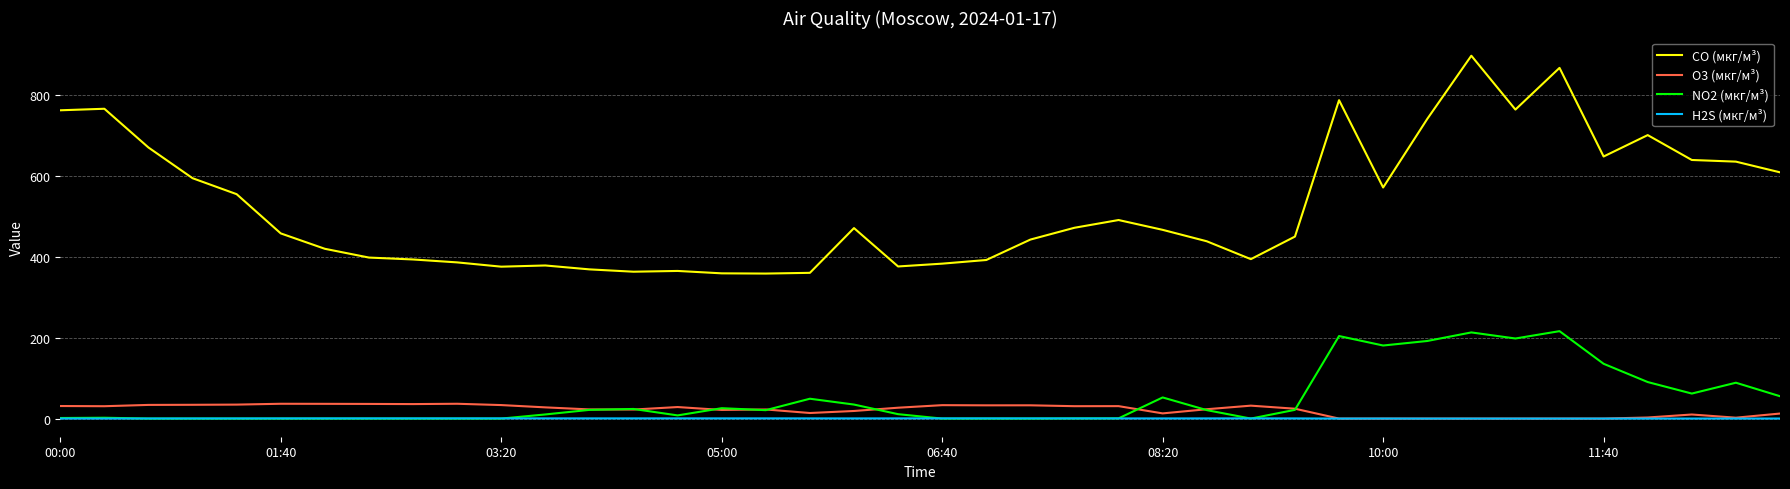

What is the sum of all NO2 (мкг/м³) values?

1939.1